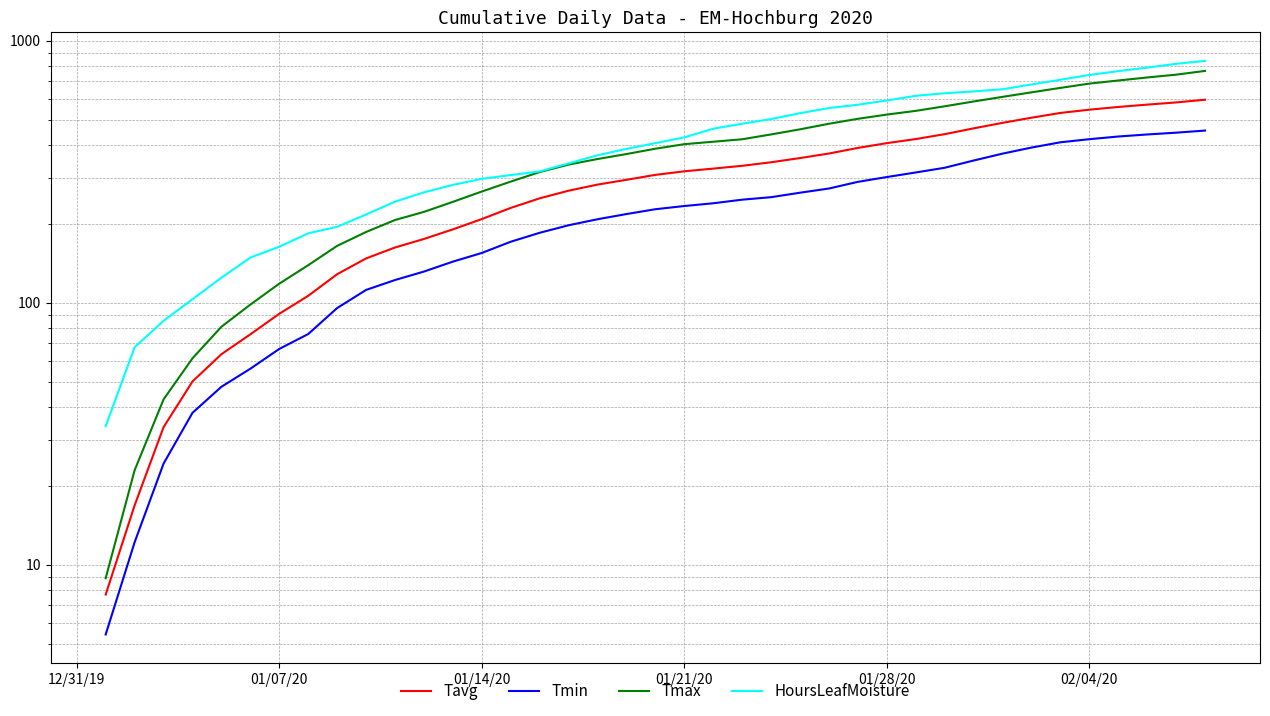

Rank the series at 01/28/20 from highest to lowest value.

HoursLeafMoisture, Tmax, Tavg, Tmin